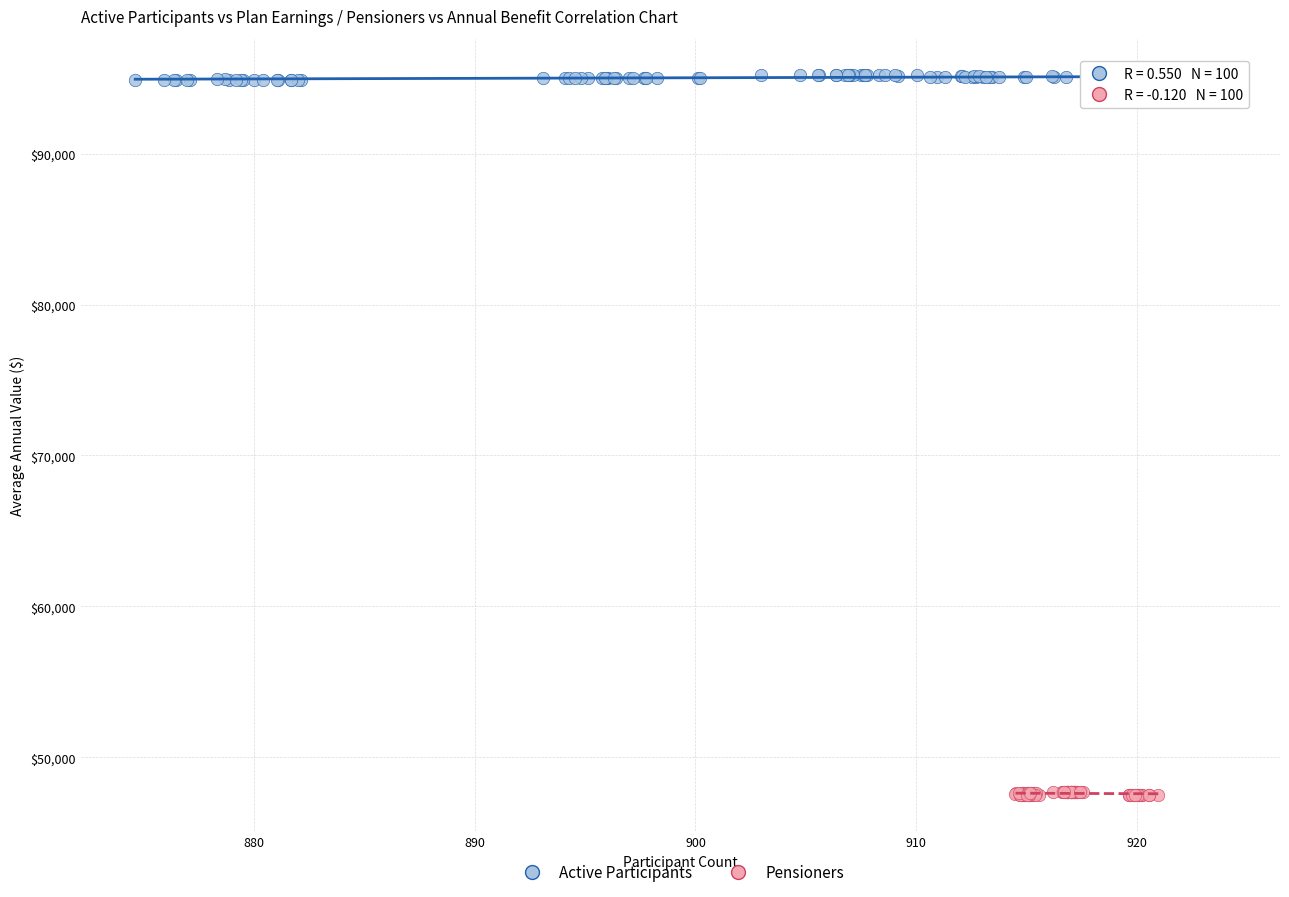

What are all the series names shown in the legend?

Active Participants, Pensioners